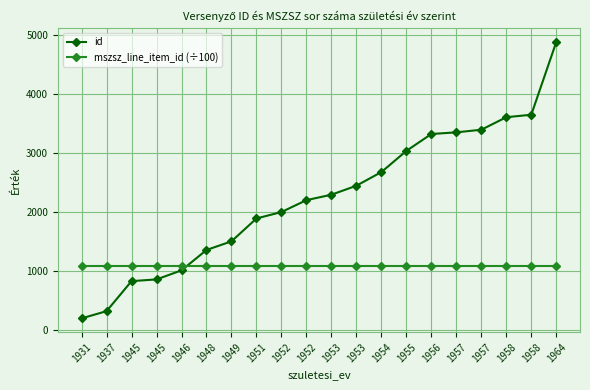

Rank the categories by mszsz_line_item_id (÷100) value from highest to lowest.

1931, 1937, 1945, 1945, 1946, 1948, 1949, 1951, 1952, 1952, 1953, 1953, 1954, 1955, 1956, 1957, 1957, 1958, 1958, 1964